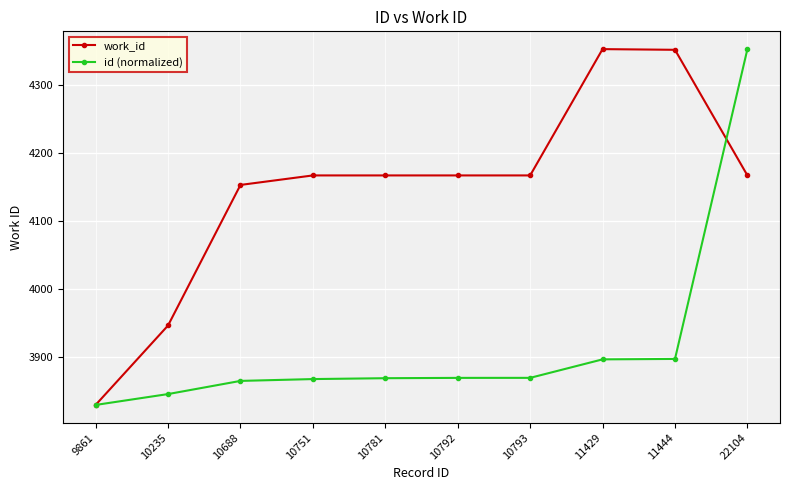

What is the spread (max minus min) of values at 10751?

299.9